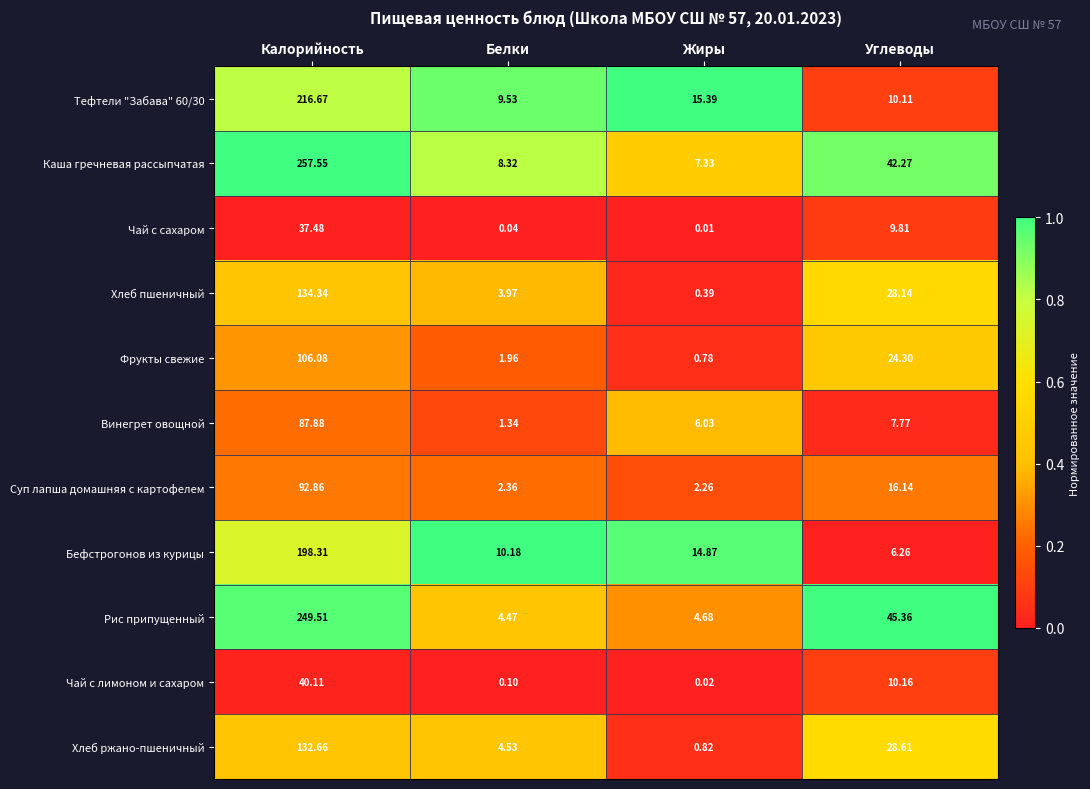

Which series has the widest spread of values?

Каша гречневая рассыпчатая